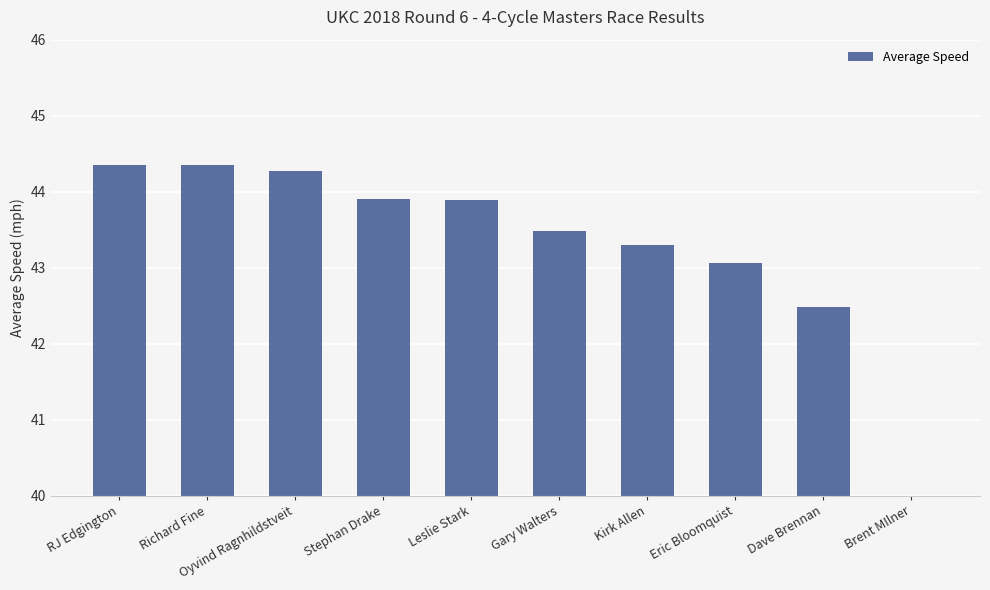

What is the label of the 6th bar from the right?

Leslie Stark